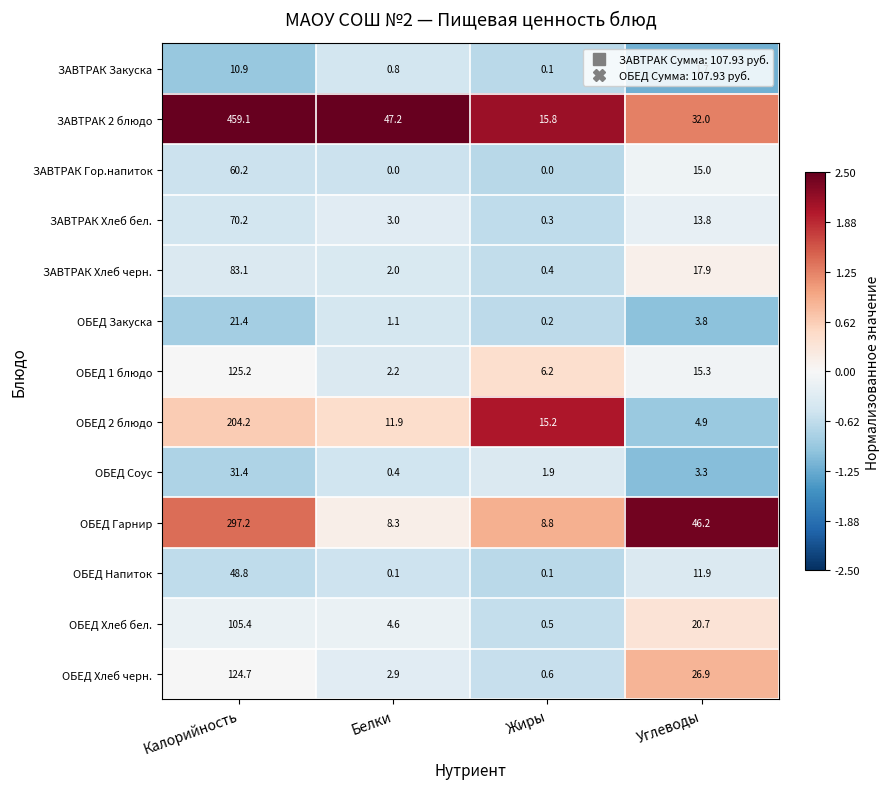

Which series has the largest range (max minus min)?

ЗАВТРАК 2 блюдо